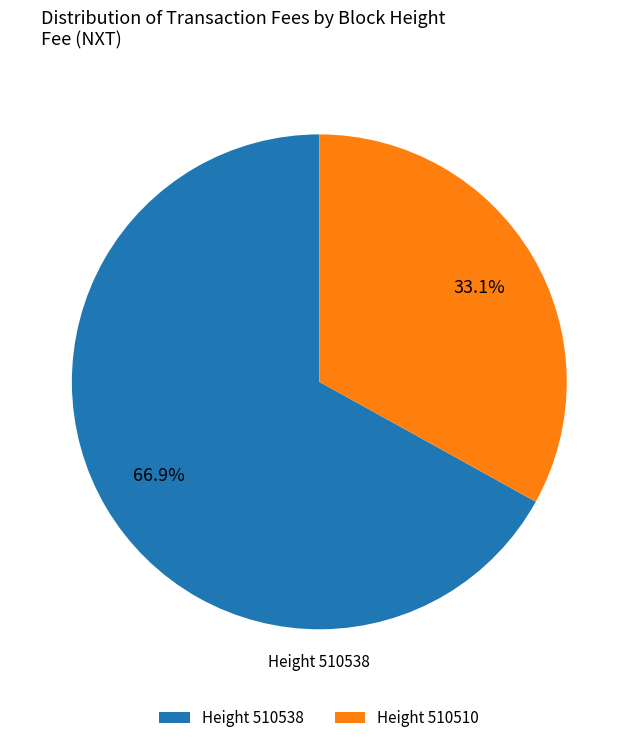

Which category has the biggest portion of the pie?

Height 510538